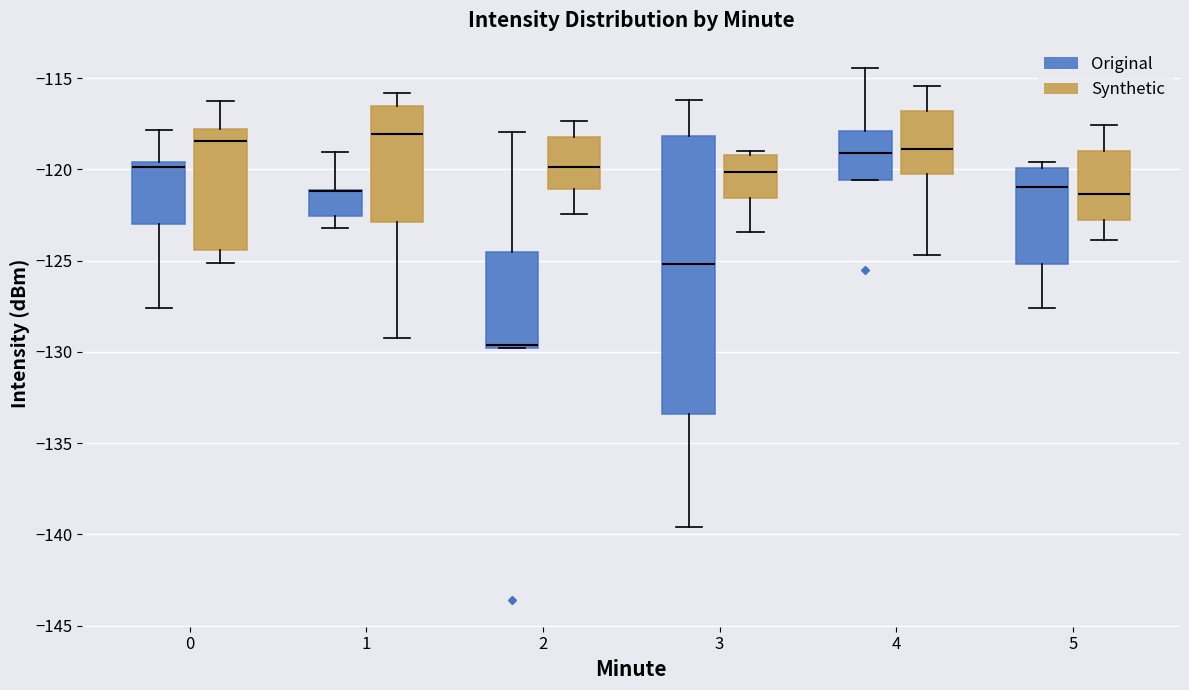

Reading left to right, read every box against the y-axis: the position of its median line, the range the box covers, and the ends of its whiskers. The values are not printed on the chart, so give them approximately, as read against the axis.

0 (Original): median -120.0, box -123.0 to -119.5, whiskers -127.5 to -118.0
0 (Synthetic): median -118.5, box -124.5 to -118.0, whiskers -125.0 to -116.5
1 (Original): median -121.0 (drawn on the box's upper edge), box -122.5 to -121.0, whiskers -123.0 to -119.0
1 (Synthetic): median -118.0, box -123.0 to -116.5, whiskers -129.0 to -116.0
2 (Original): median -129.5, box -130.0 to -124.5, whiskers -130.0 to -118.0
2 (Synthetic): median -120.0, box -121.0 to -118.0, whiskers -122.5 to -117.5
3 (Original): median -125.0, box -133.5 to -118.0, whiskers -139.5 to -116.0
3 (Synthetic): median -120.0, box -121.5 to -119.0, whiskers -123.5 to -119.0 (just above the box's upper edge)
4 (Original): median -119.0, box -120.5 to -118.0, whiskers -120.5 to -114.5
4 (Synthetic): median -119.0, box -120.0 to -117.0, whiskers -124.5 to -115.5
5 (Original): median -121.0, box -125.0 to -120.0, whiskers -127.5 to -119.5
5 (Synthetic): median -121.5, box -123.0 to -119.0, whiskers -124.0 to -117.5